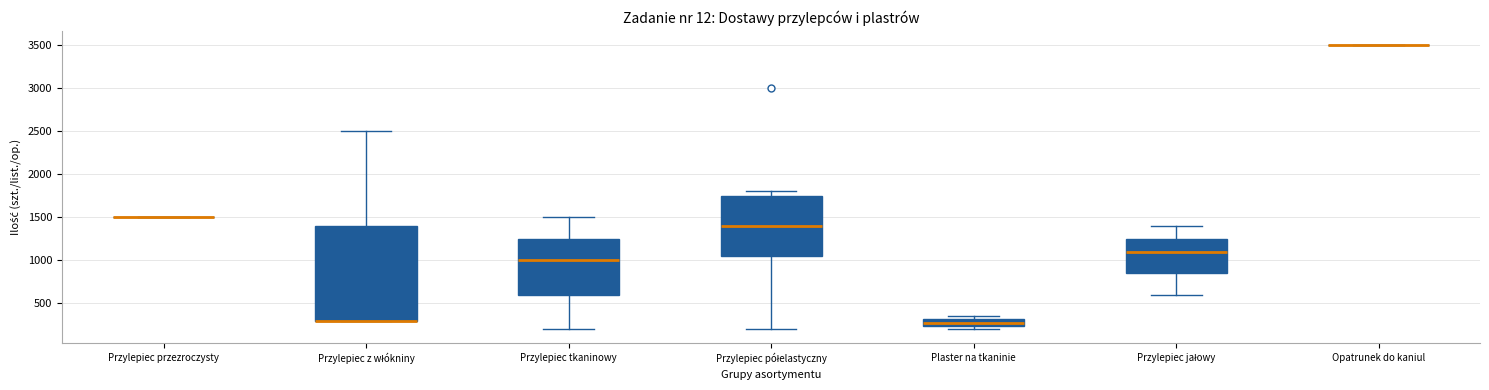

Where does the lower whisker of the box for Przylepiec tkaninowy end on the y-axis? The values are not printed on the chart, so give them approximately, as read against the axis.

200